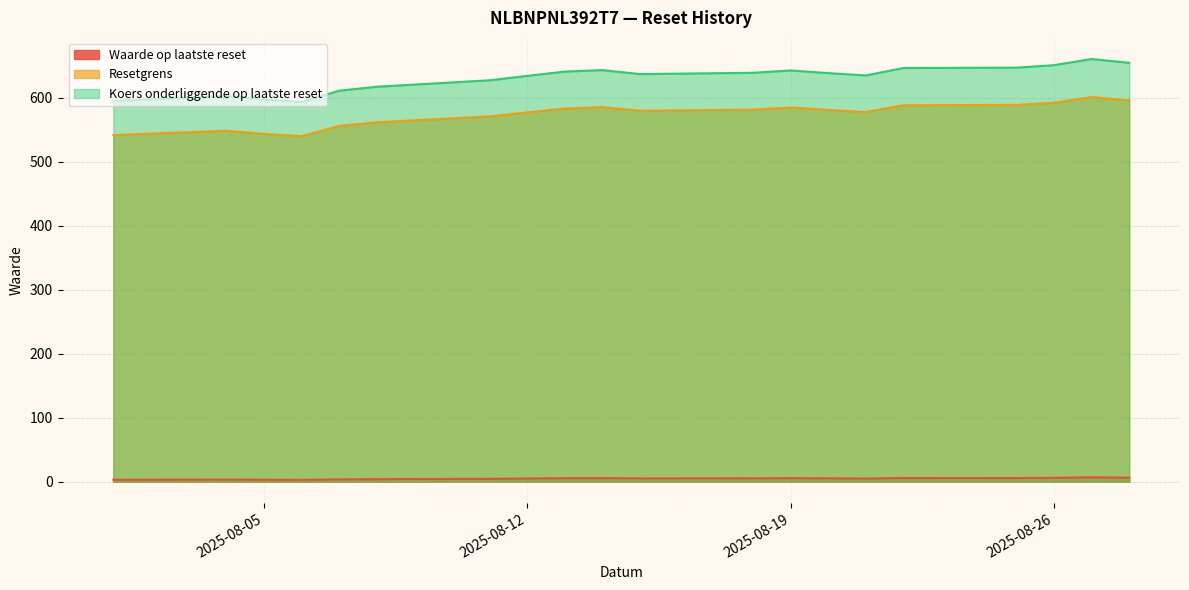

At which label is Resetgrens closest to 570?

2025-08-11